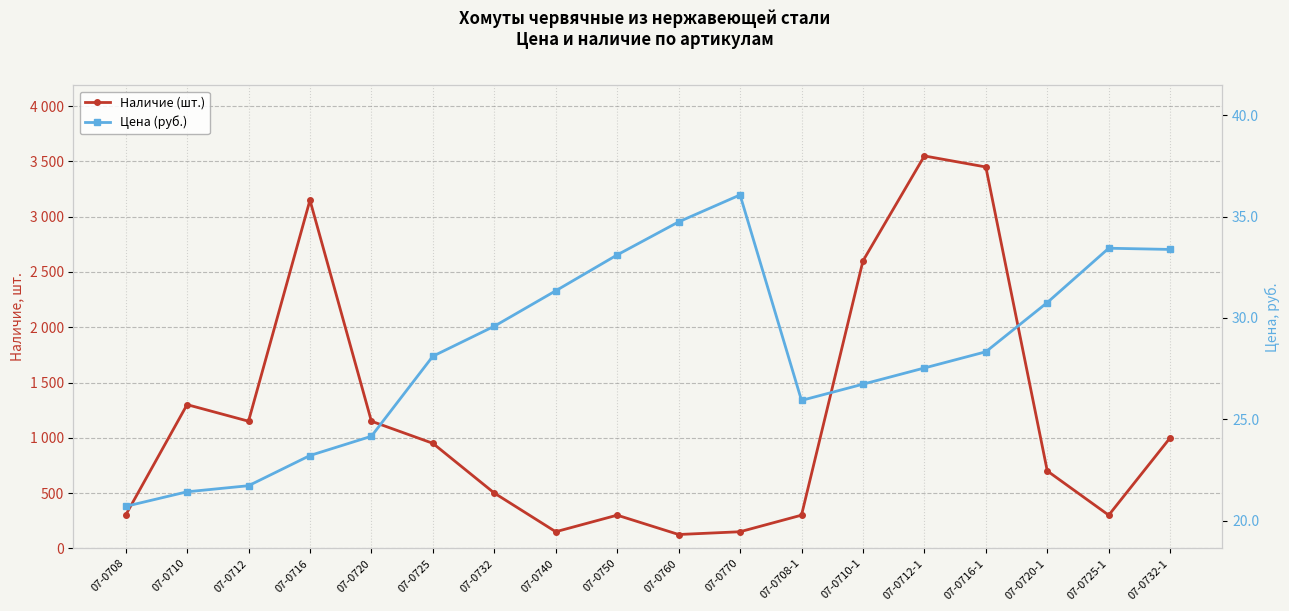

In Цена (руб.), how many points are higher than both neighbors (excluding endpoints)?

2